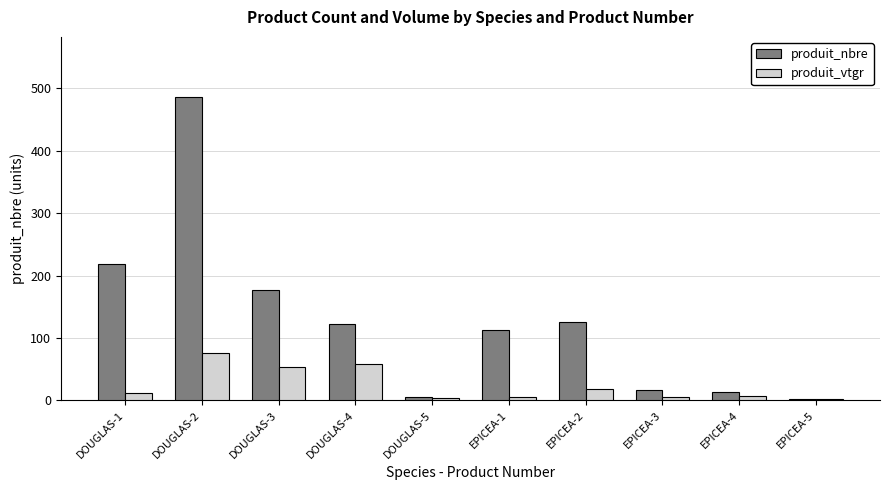

The value of produit_vtgr at DOUGLAS-2 is 76.0. True or false?

True